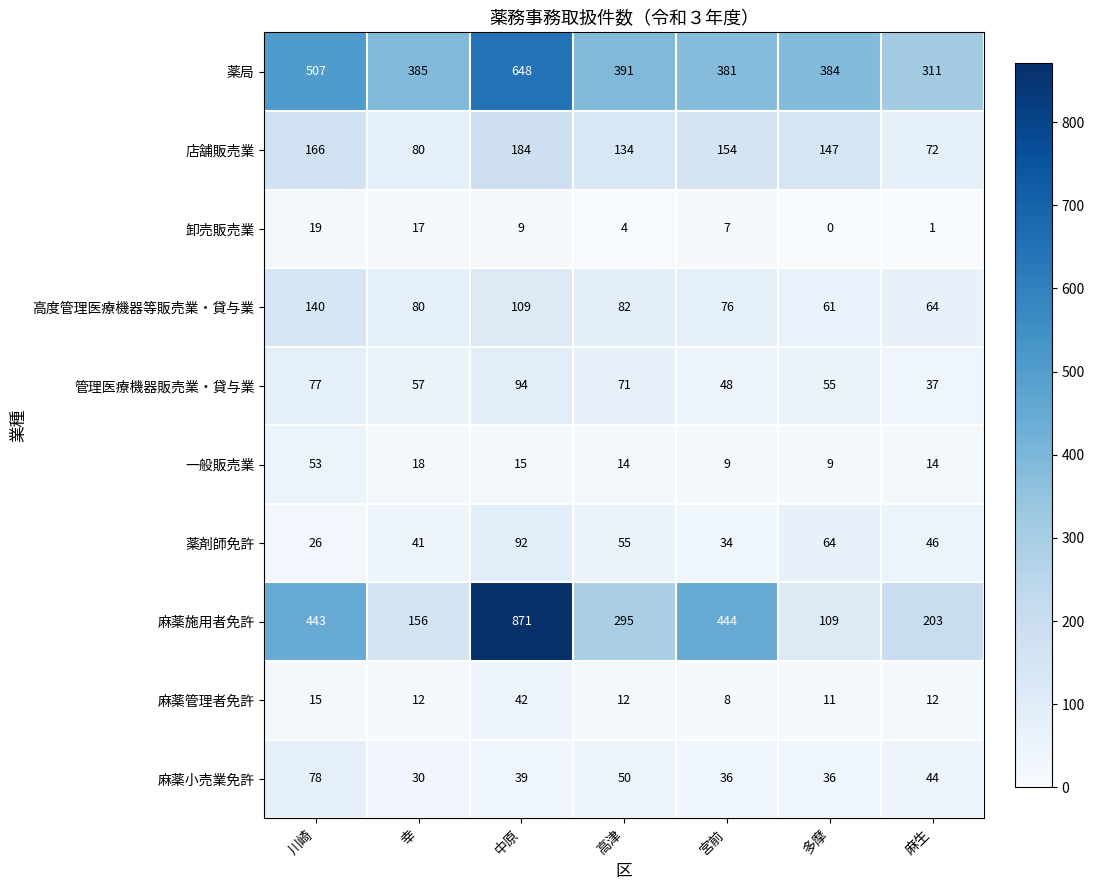

Where is 薬局 nearest to the value 479?

川崎